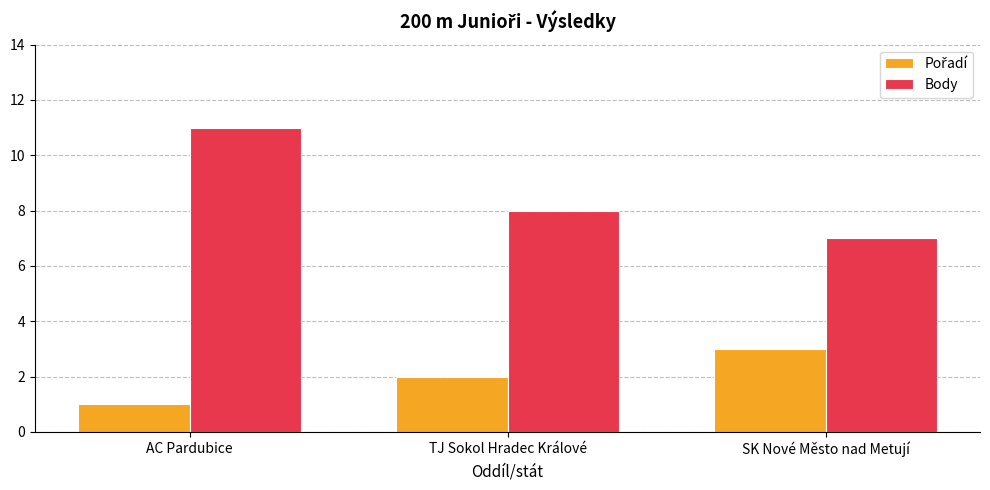

What is the greatest value displayed?

11